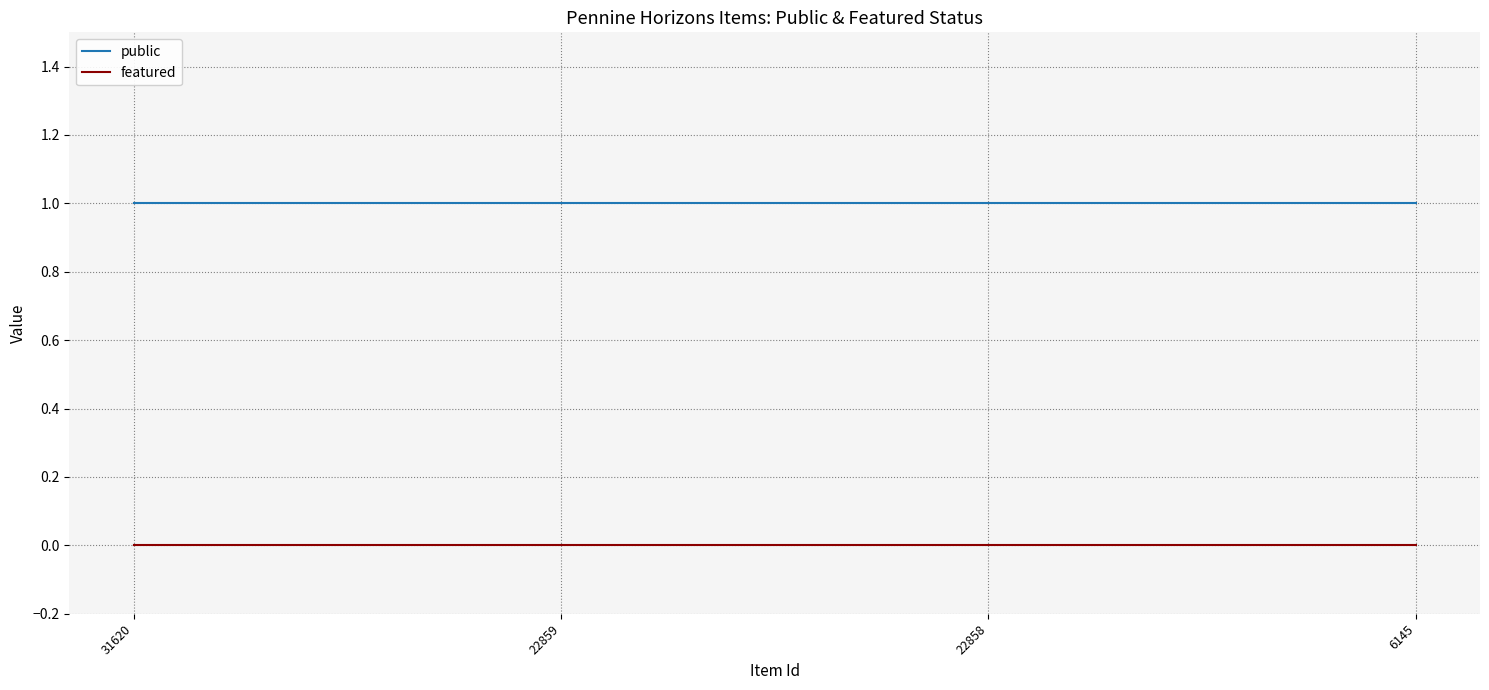

Is the value of featured at 31620 greater than the value of public at 22859?

No